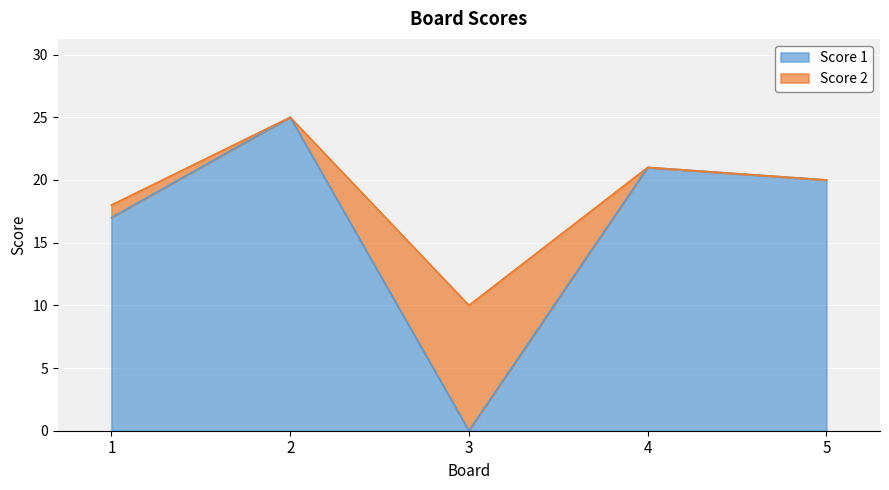

How many points are higher than both their immediate neighbors (excluding endpoints)?

2